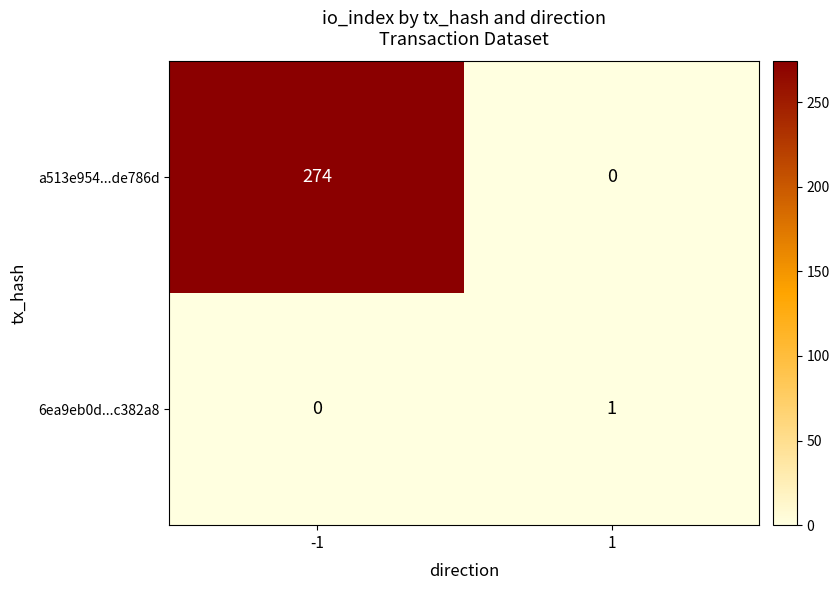

True or false: a513e954...de786d has a value of 381 at -1.

False